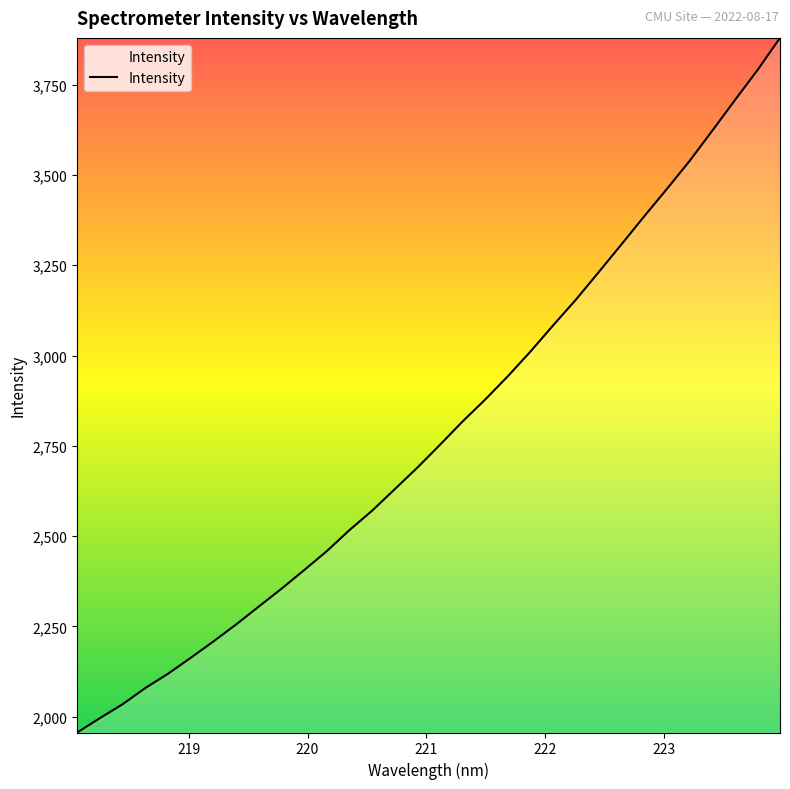

What is the difference between the maximum and minimum values?

1923.9